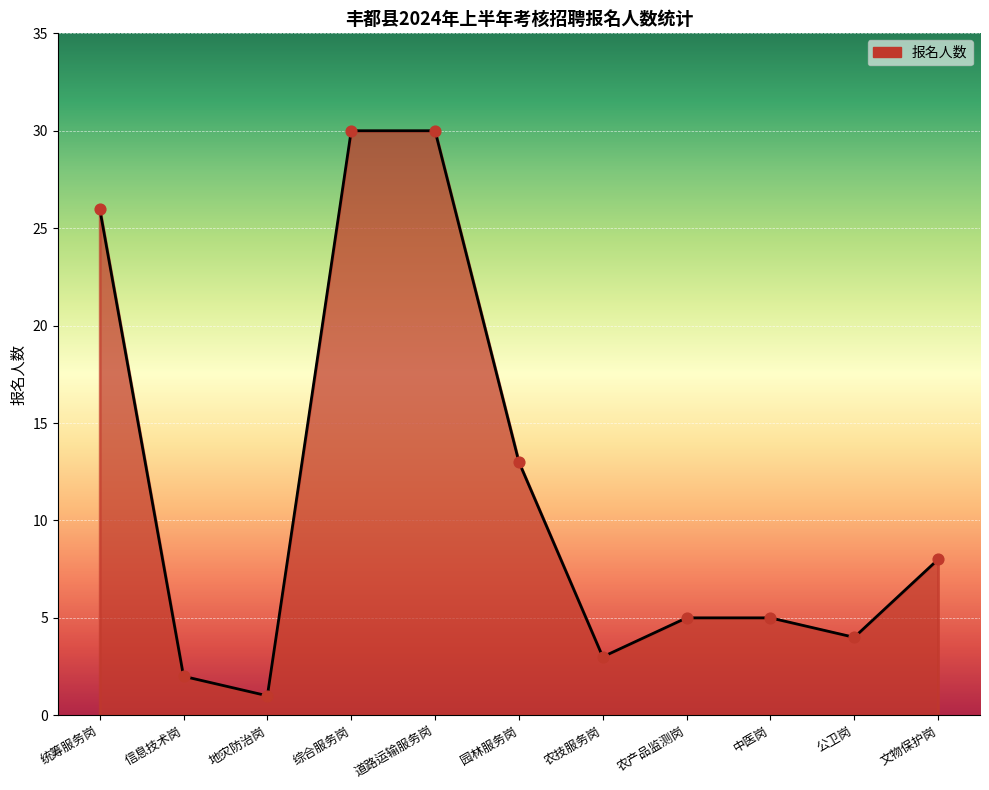

Between 文物保护岗 and 农产品监测岗, which is larger?

文物保护岗